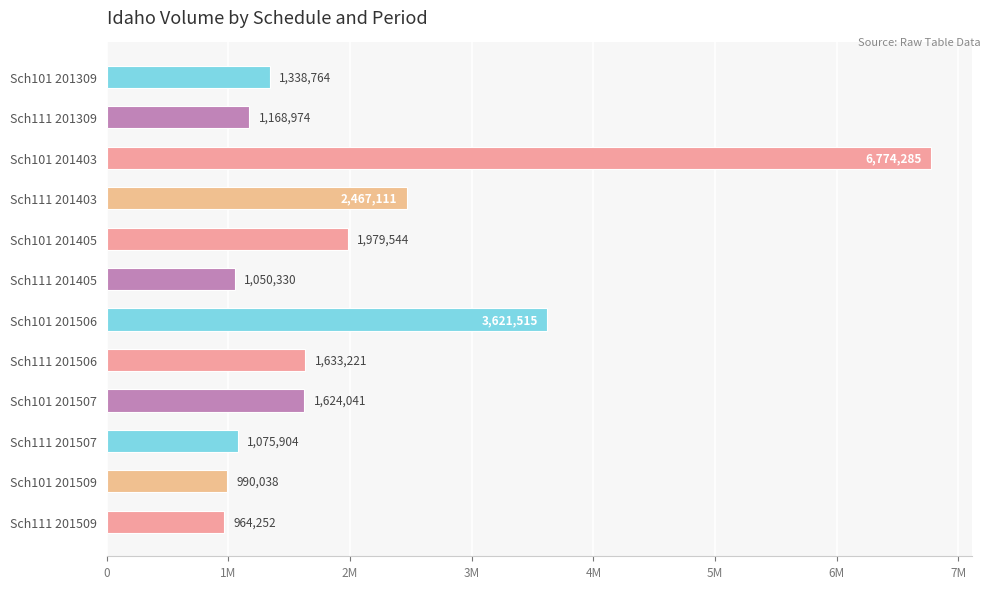

What is the difference between the maximum and minimum values?

5810033